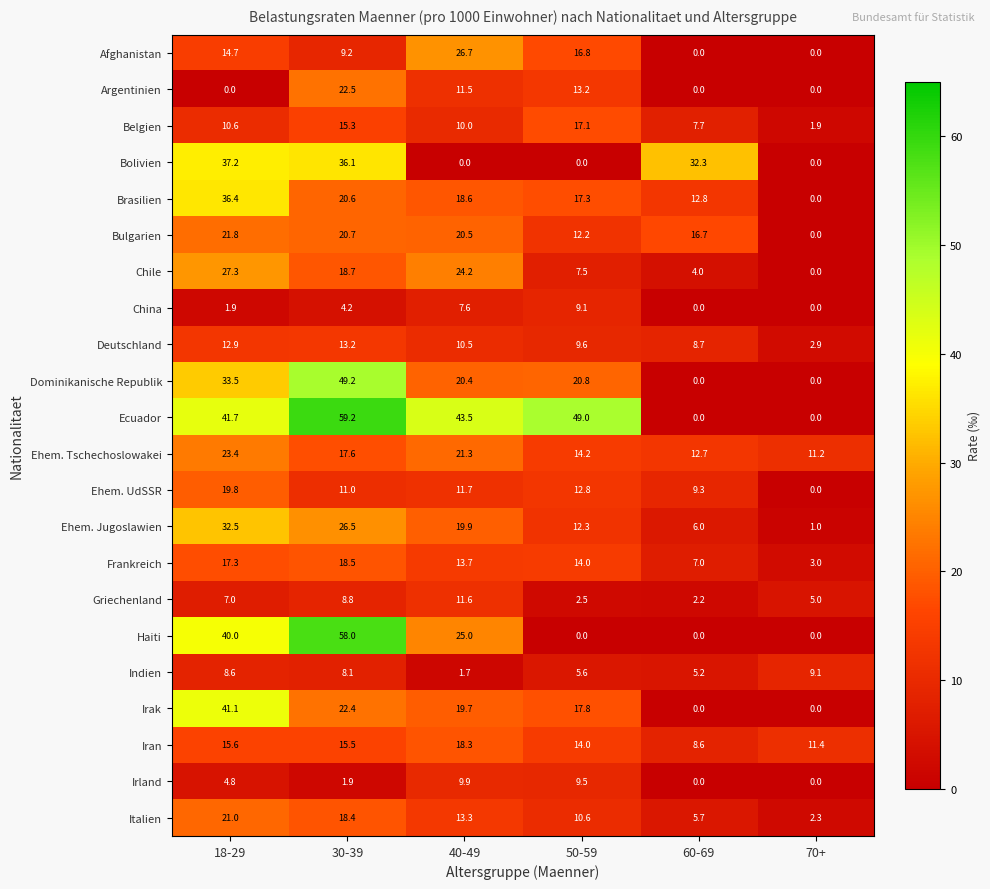

What value does the Frankreich series have at 70+?

3.0